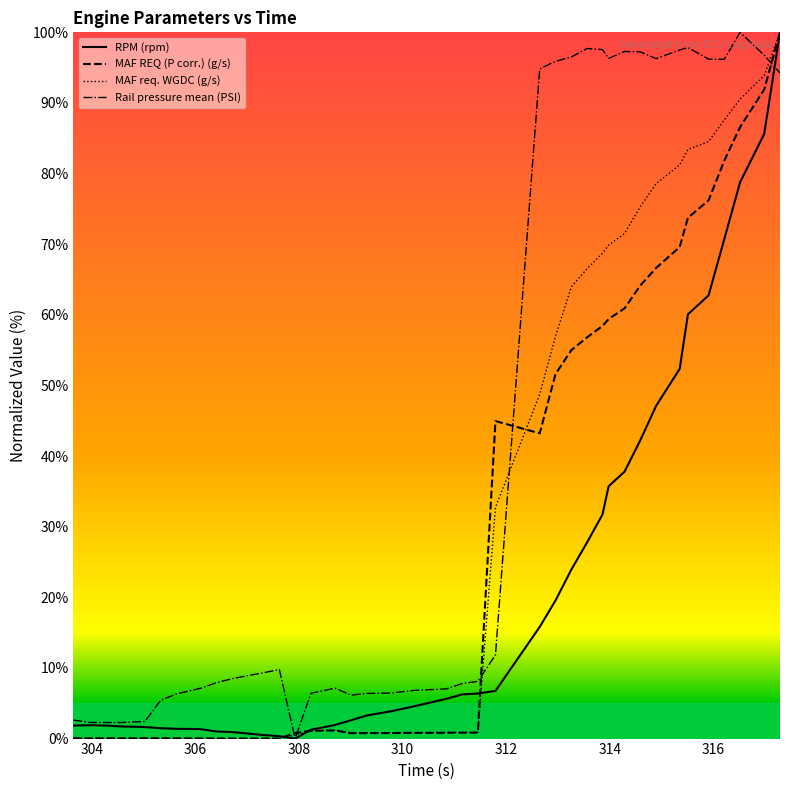

Reading left to right, transcribe all the data shown in this chart.

RPM (rpm): 303.647=1.8	303.951=1.9	304.264=1.8	304.561=1.7	305.027=1.6	305.33=1.5	305.637=1.4	306.097=1.3	306.402=1.0	306.707=0.9	307.015=0.7	307.316=0.5	307.621=0.3	307.925=0.0	308.232=1.3	308.699=1.9	309.005=2.6	309.308=3.3	309.773=3.9	310.223=4.6	310.842=5.6	311.147=6.2	311.452=6.4	311.792=6.8	312.646=15.8	312.95=19.5	313.255=23.9	313.559=27.8	313.856=31.7	313.977=35.7	314.283=37.8	314.587=42.2	314.892=47.1	315.347=52.3	315.506=60.1	315.904=62.8	316.208=70.7	316.513=78.8	316.978=85.6	317.283=100.0
MAF REQ (P corr.) (g/s): 303.647=0.0	303.951=0.0	304.264=0.0	304.561=0.0	305.027=0.0	305.33=0.0	305.637=0.0	306.097=0.0	306.402=0.0	306.707=0.0	307.015=0.0	307.316=0.0	307.621=0.0	307.925=0.8	308.232=1.1	308.699=1.1	309.005=0.8	309.308=0.8	309.773=0.8	310.223=0.8	310.842=0.8	311.147=0.8	311.452=0.8	311.792=45.0	312.646=43.2	312.95=51.6	313.255=55.0	313.559=56.8	313.856=58.4	313.977=59.4	314.283=60.9	314.587=64.1	314.892=66.6	315.347=69.6	315.506=73.7	315.904=76.2	316.208=81.8	316.513=86.6	316.978=91.9	317.283=100.0
MAF req. WGDC (g/s): 303.647=0.0	303.951=0.0	304.264=0.0	304.561=0.0	305.027=0.0	305.33=0.0	305.637=0.0	306.097=0.0	306.402=0.0	306.707=0.0	307.015=0.0	307.316=0.0	307.621=0.0	307.925=0.5	308.232=1.1	308.699=1.2	309.005=0.8	309.308=0.8	309.773=0.8	310.223=0.9	310.842=0.9	311.147=0.9	311.452=0.9	311.792=32.7	312.646=48.8	312.95=56.9	313.255=64.0	313.559=66.5	313.856=68.7	313.977=69.9	314.283=71.5	314.587=75.3	314.892=78.6	315.347=81.2	315.506=83.4	315.904=84.5	316.208=87.6	316.513=90.6	316.978=93.9	317.283=100.0
Rail pressure mean (PSI): 303.647=2.6	303.951=2.3	304.264=2.3	304.561=2.3	305.027=2.4	305.33=5.4	305.637=6.3	306.097=7.1	306.402=7.9	306.707=8.5	307.015=8.9	307.316=9.3	307.621=9.8	307.925=0.0	308.232=6.4	308.699=7.1	309.005=6.2	309.308=6.4	309.773=6.4	310.223=6.8	310.842=7.0	311.147=7.8	311.452=8.1	311.792=11.9	312.646=94.8	312.95=95.9	313.255=96.5	313.559=97.7	313.856=97.6	313.977=96.3	314.283=97.3	314.587=97.2	314.892=96.3	315.347=97.5	315.506=97.8	315.904=96.2	316.208=96.2	316.513=100.0	316.978=96.8	317.283=94.2